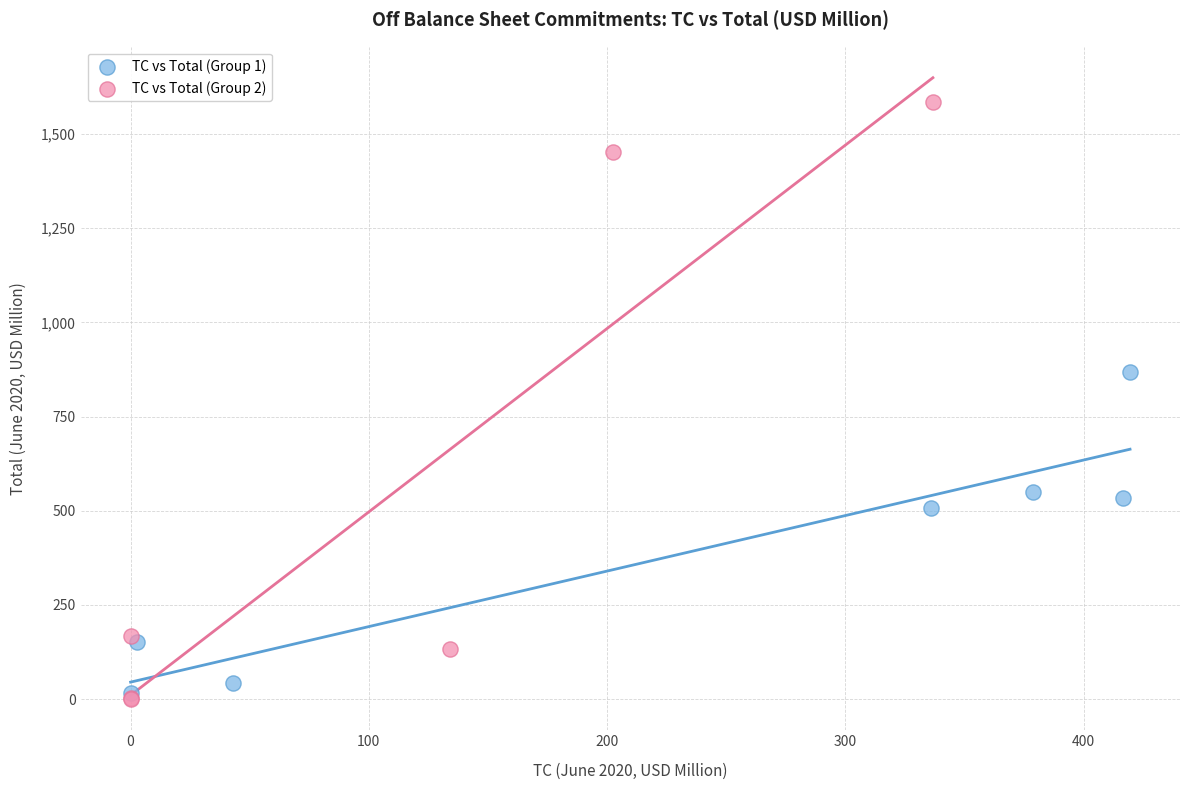

Which series has the widest spread of Y values?

TC vs Total (Group 2)